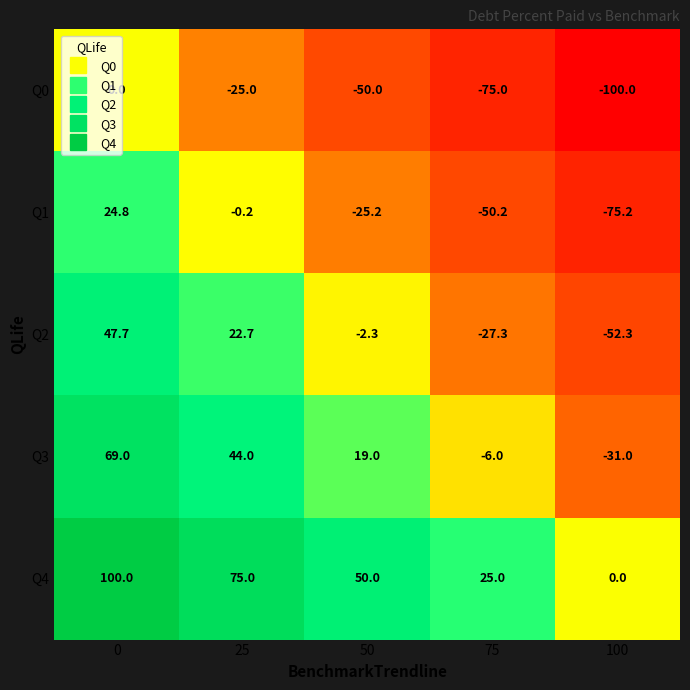

What is the total value across all series at 25?

116.5